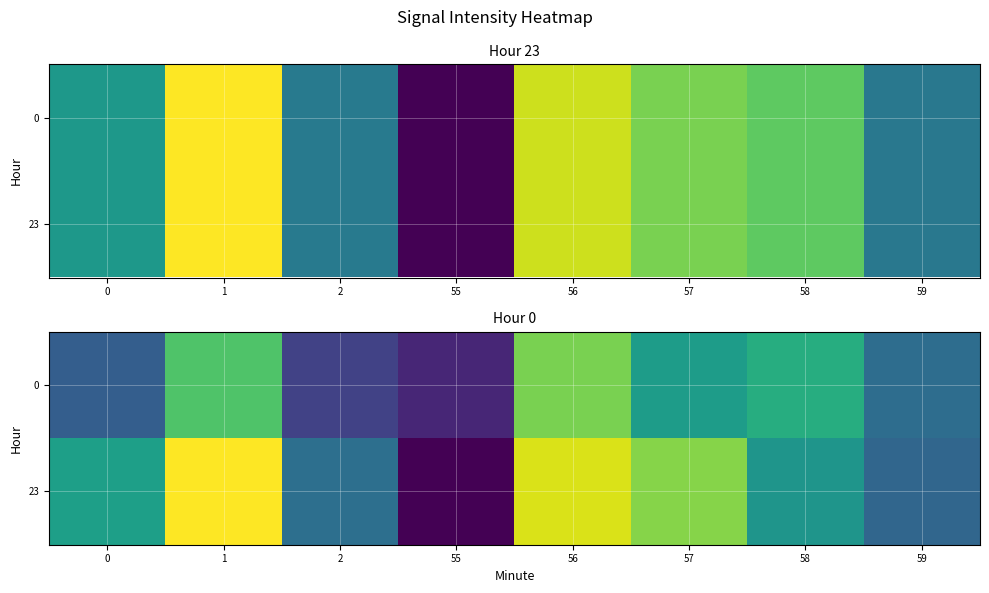

List the series in order of their overall mean, lowest first.

row_0, row_1